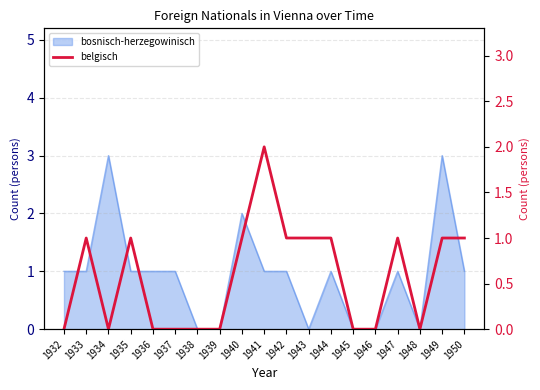

The chart shows a value of 1 at 1945. True or false?

False